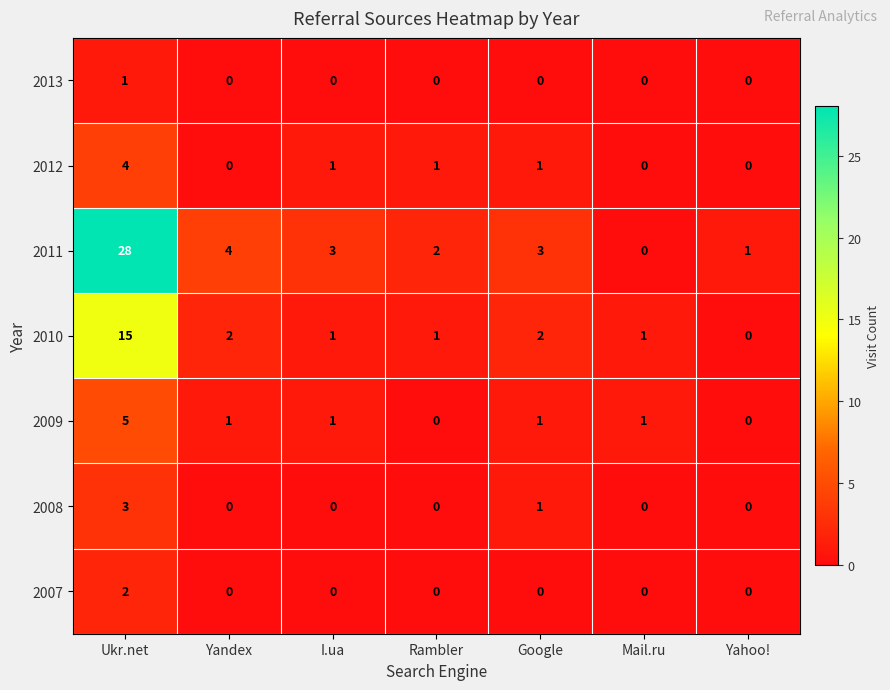

Which series has the largest total across all categories?

2011